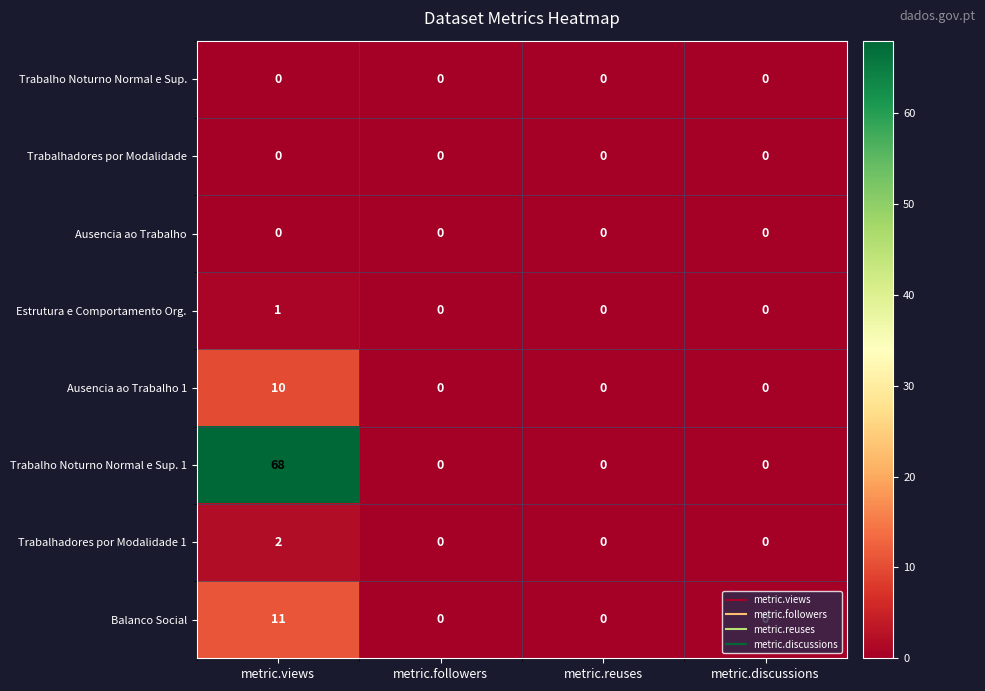

The Ausencia ao Trabalho series shows 0 at metric.discussions. True or false?

True